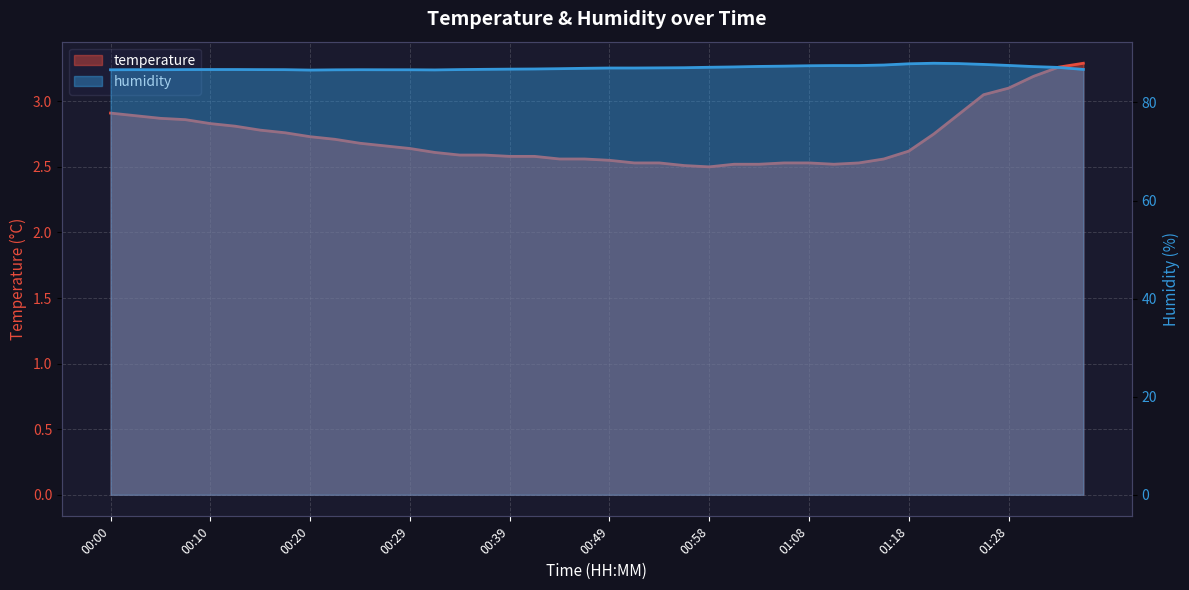

True or false: humidity and temperature intersect in this chart.

False